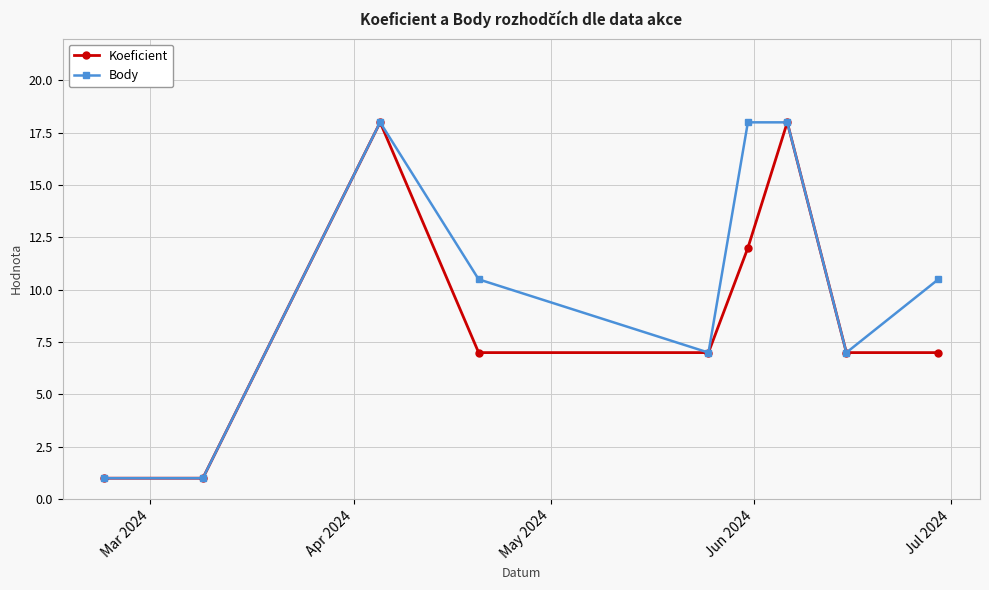

How many interior local peaks does the Koeficient series have?

2